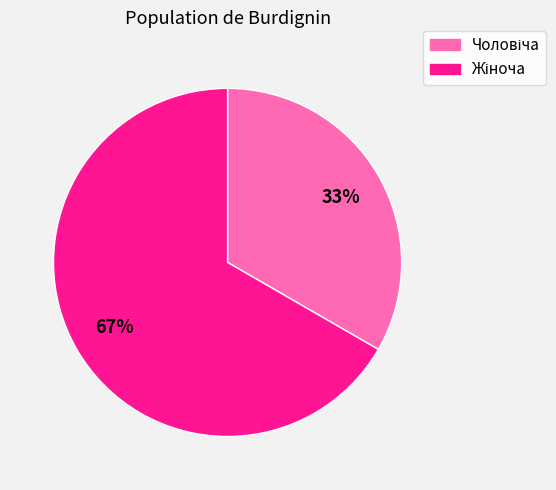

To the nearest percent, what is the average slice percentage?

50%